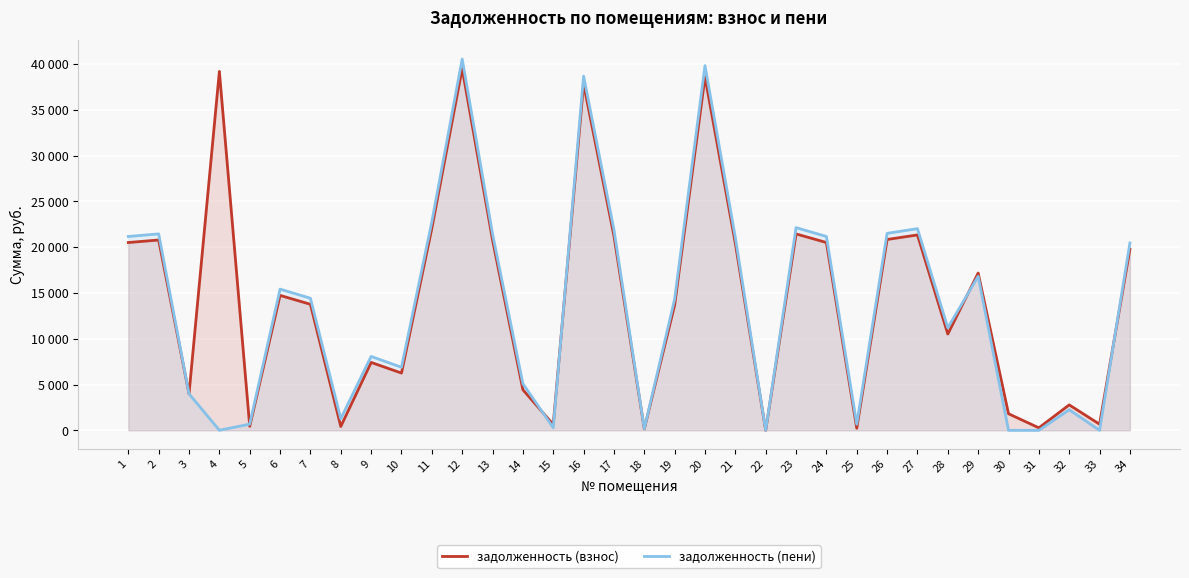

How many data points in задолженность (взнос) are above 14730?

17